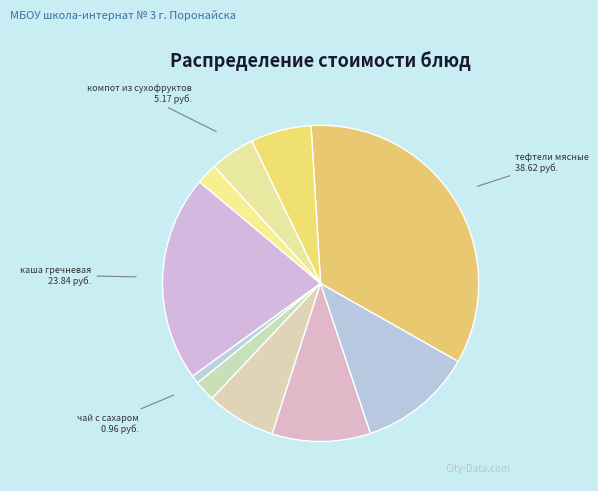

How many slices are in this pie chart?

10